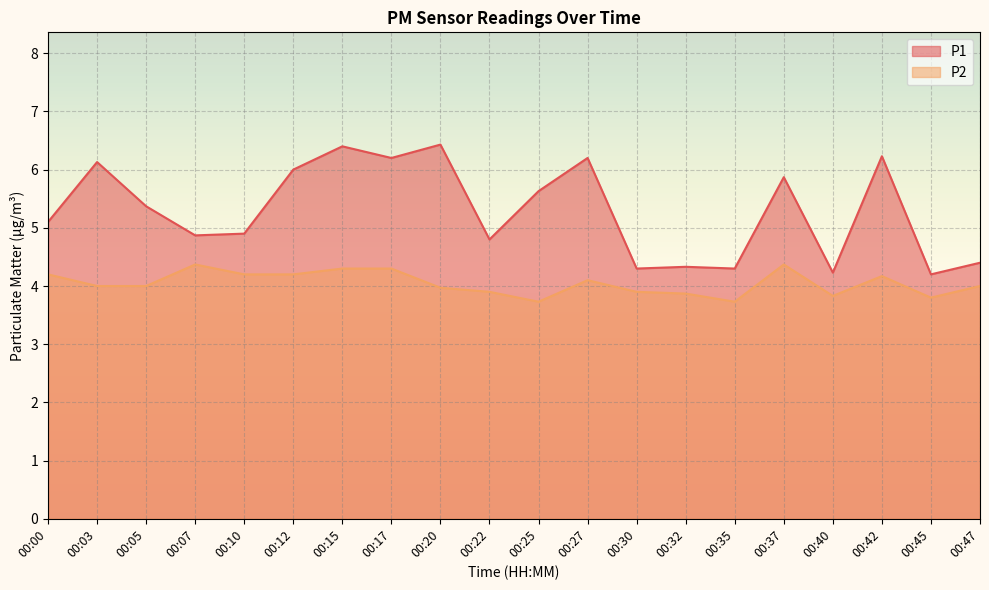

Count the number of data series in this chart.

2